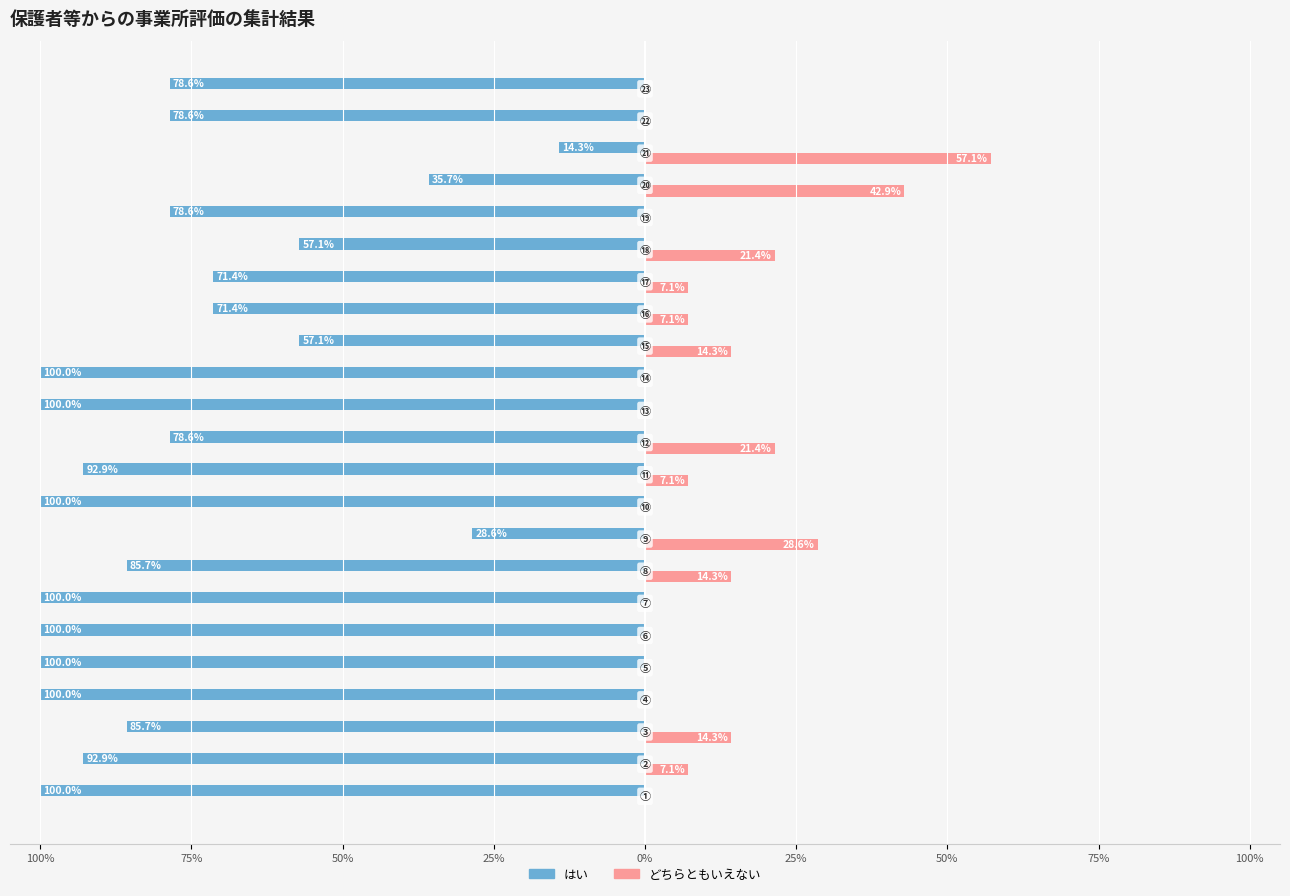

What are all the series names shown in the legend?

はい, どちらともいえない